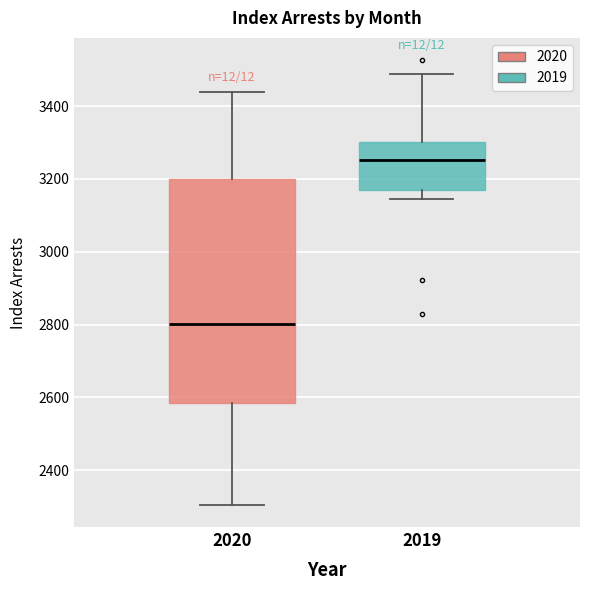

Reading left to right, read every box against the y-axis: the position of its median line, the range the box covers, and the ends of its whiskers. The values are not printed on the chart, so give them approximately, as read against the axis.

2020: median 2800, box 2580 to 3200, whiskers 2300 to 3440
2019: median 3260, box 3160 to 3300, whiskers 3140 to 3480